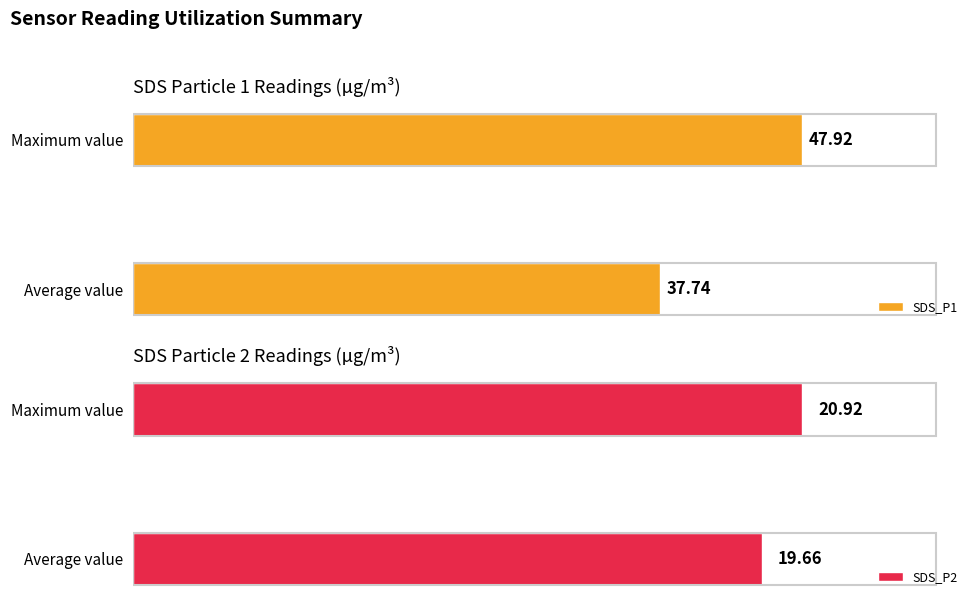

Which category has the lowest value in the SDS_P1 series?

Average value